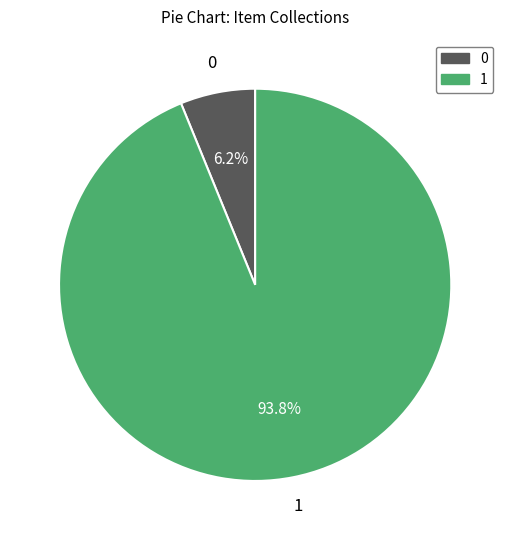

Is there any slice that represents more than half of the pie?

Yes